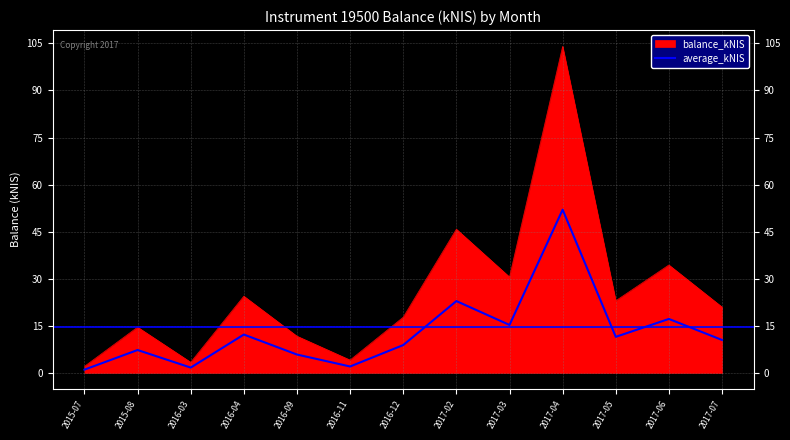

What is the smallest value displayed?

1.1